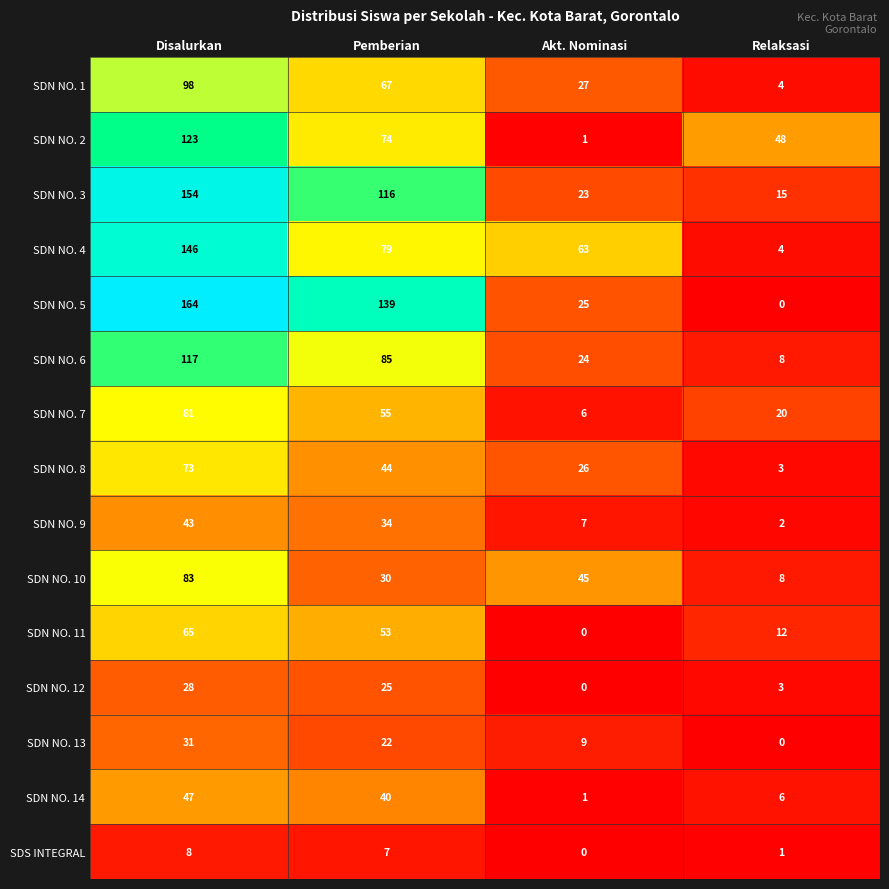

Between Disalurkan and Relaksasi, which series saw the biggest shift?

SDN NO. 5